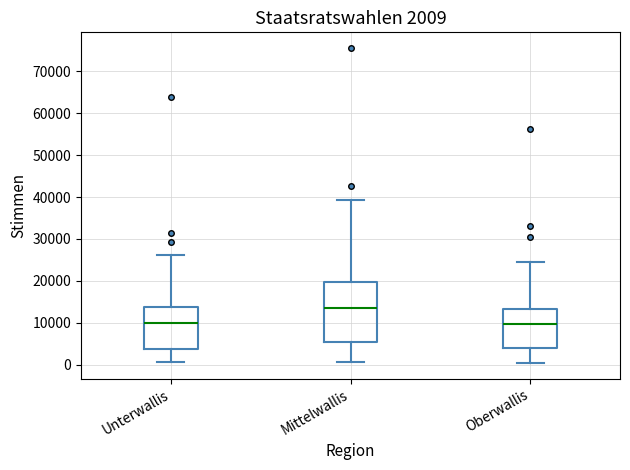

Which box is the tallest, from its lower edge to its upper edge?

Mittelwallis